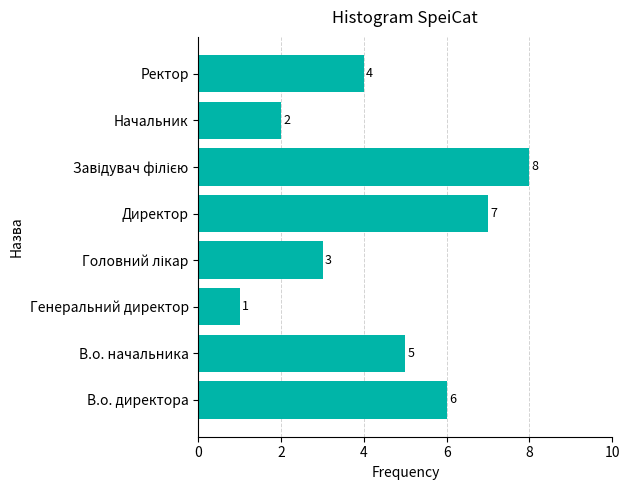

Approximately how many times larger is the value at Ректор compared to Начальник?

2.0